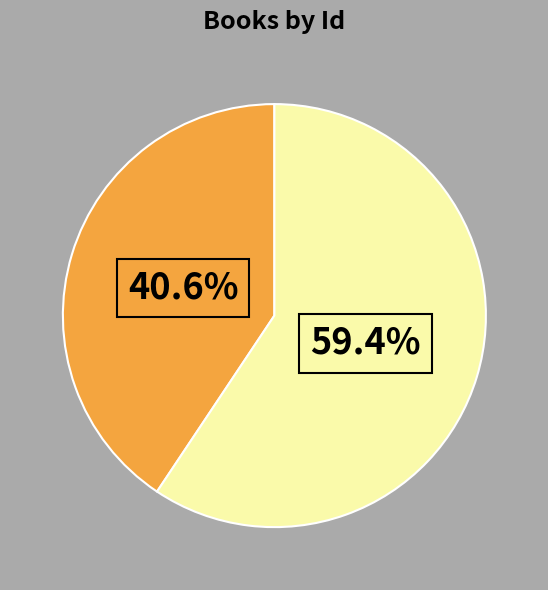

Count the number of slices in the pie.

2